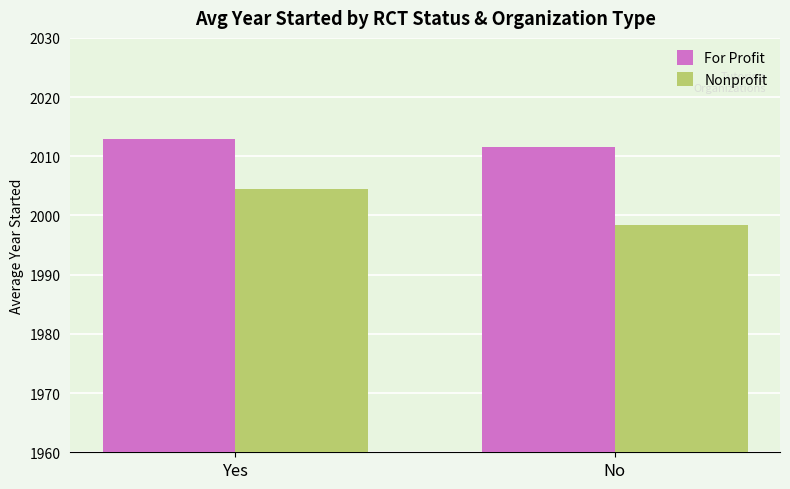

What value does the For Profit series have at No?

2011.6